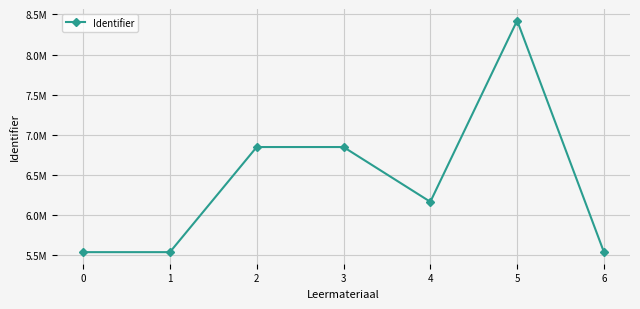

Does the chart have visible grid lines?

Yes